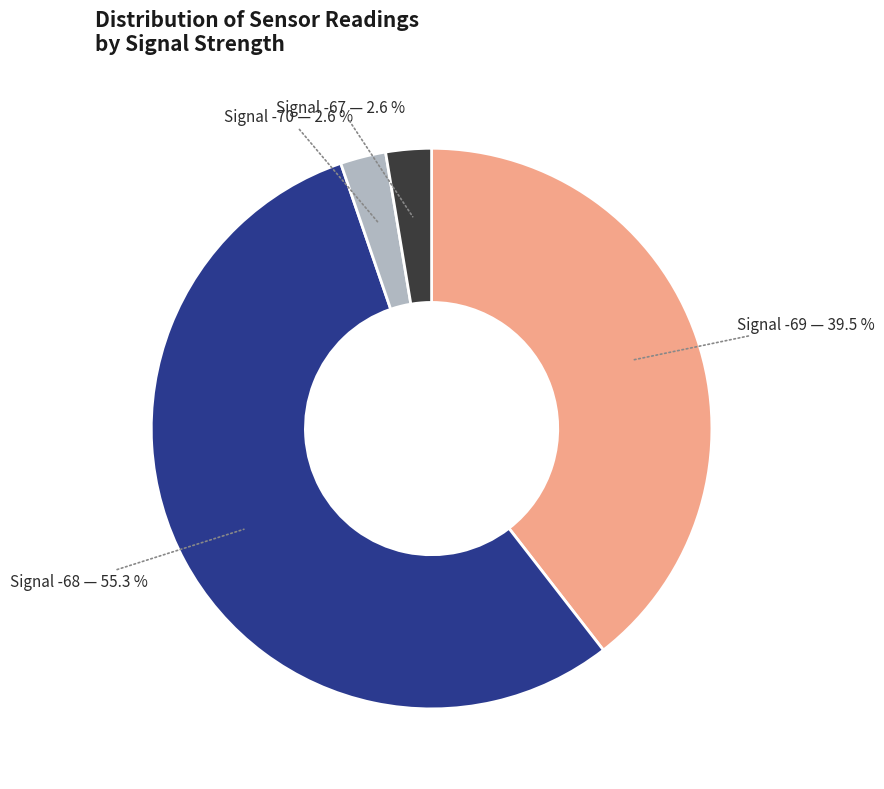

Is there any slice that represents more than half of the pie?

Yes